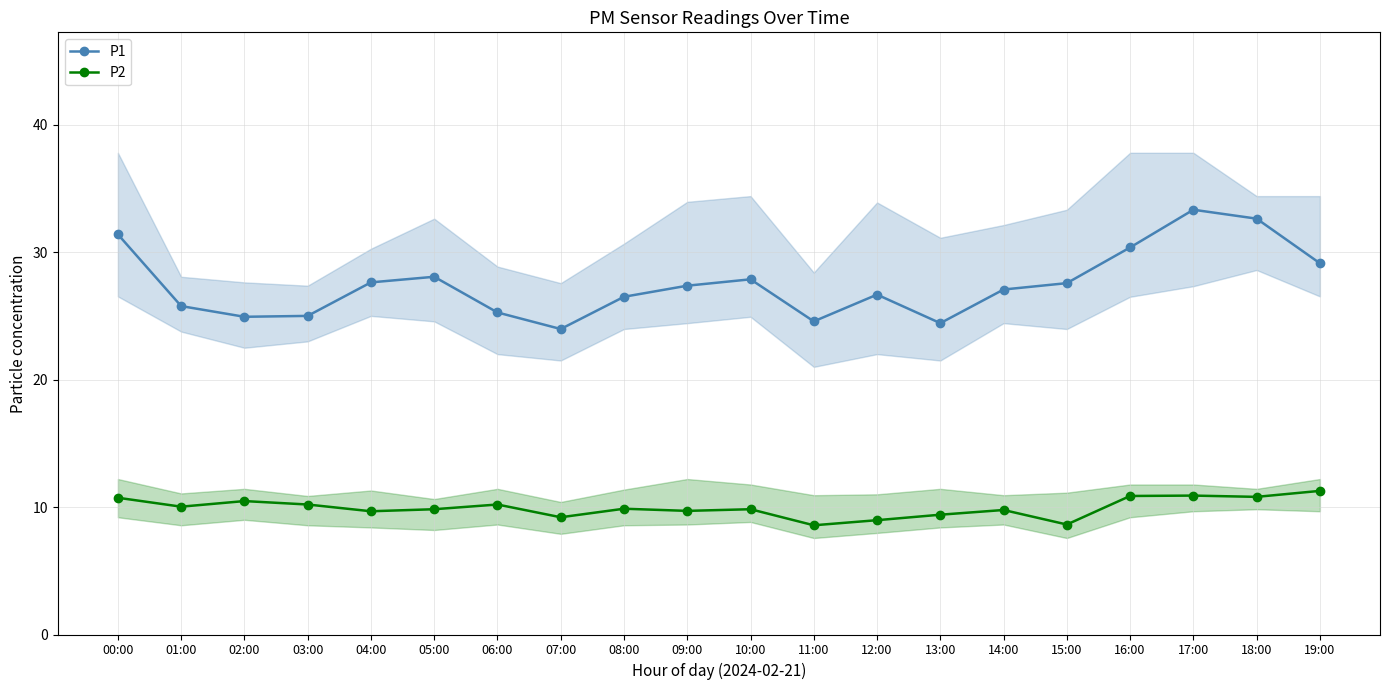

How many data points in P1 are less than 27?

9